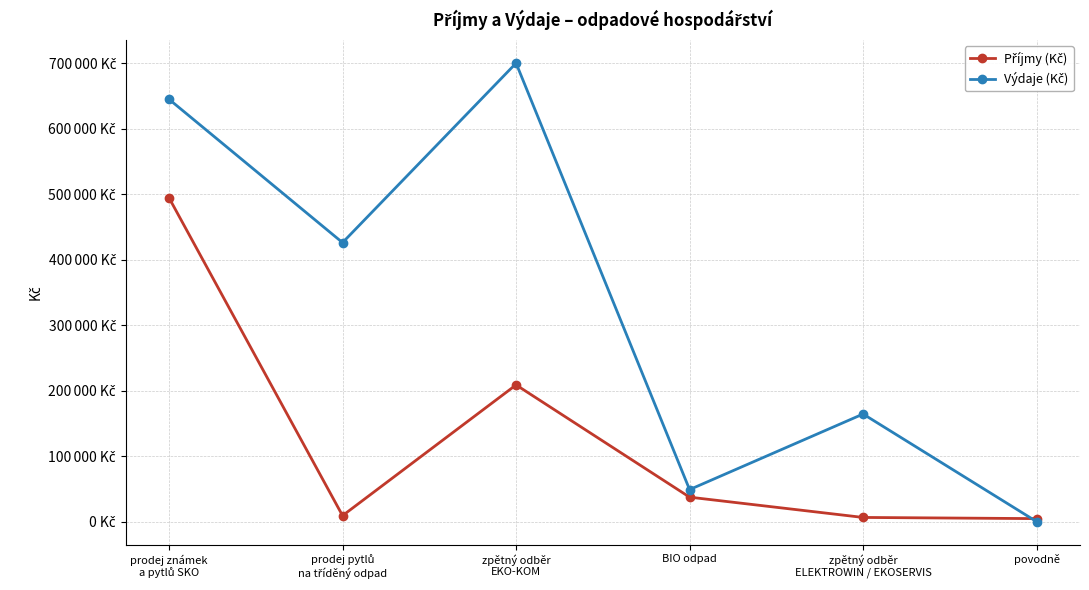

Reading right to left, list all the values displayed in this chart.

Příjmy (Kč): povodně=4602	zpětný odběr
ELEKTROWIN / EKOSERVIS=6391	BIO odpad=37360	zpětný odběr
EKO-KOM=208748	prodej pytlů
na tříděný odpad=9155	prodej známek
a pytlů SKO=494415
Výdaje (Kč): povodně=0	zpětný odběr
ELEKTROWIN / EKOSERVIS=164313	BIO odpad=48915	zpětný odběr
EKO-KOM=700064	prodej pytlů
na tříděný odpad=426046	prodej známek
a pytlů SKO=644915